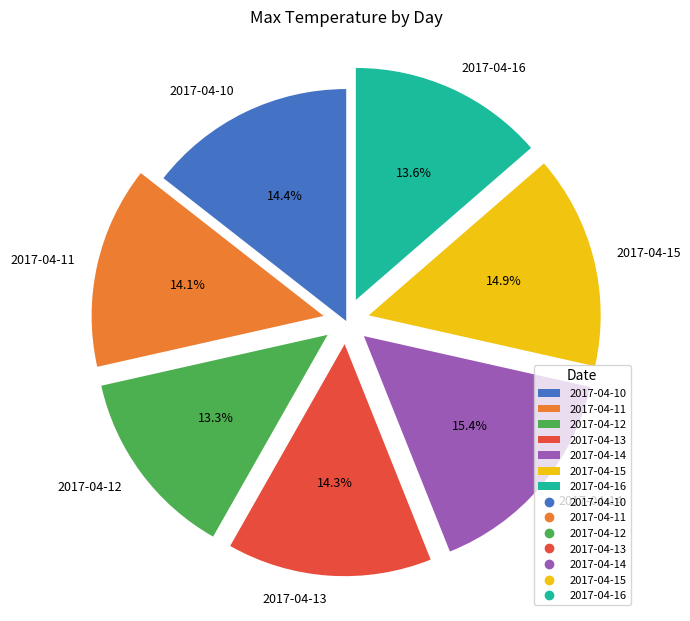

The 2017-04-15 slice represents 15% of the pie. True or false?

True